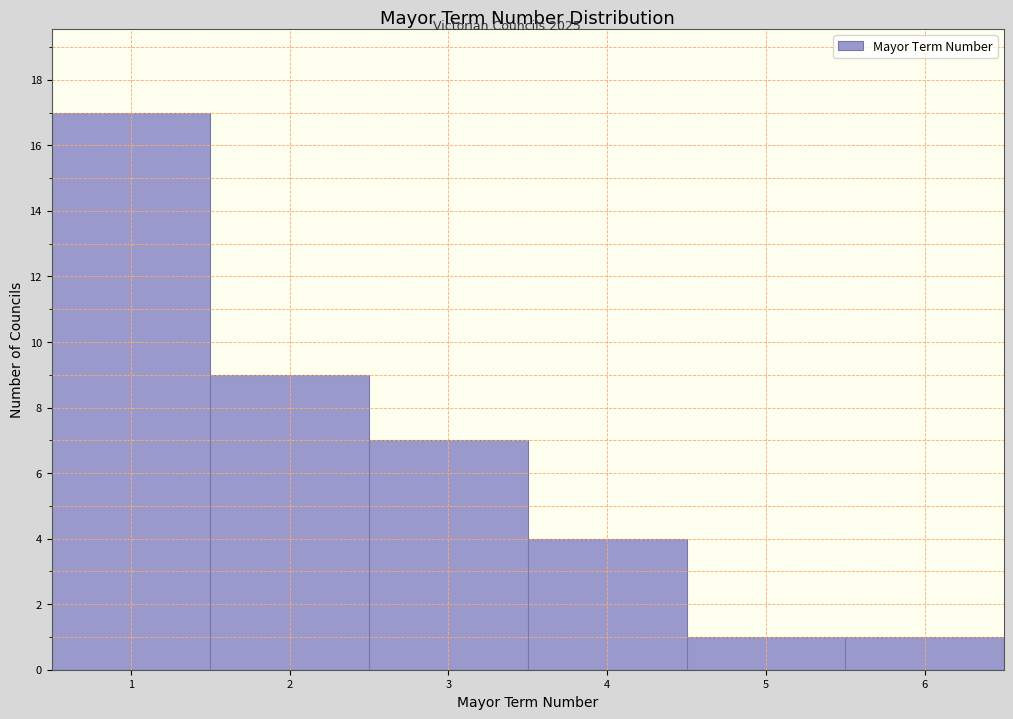

Which range on the x-axis has the tallest bar?

0.5 to 1.5